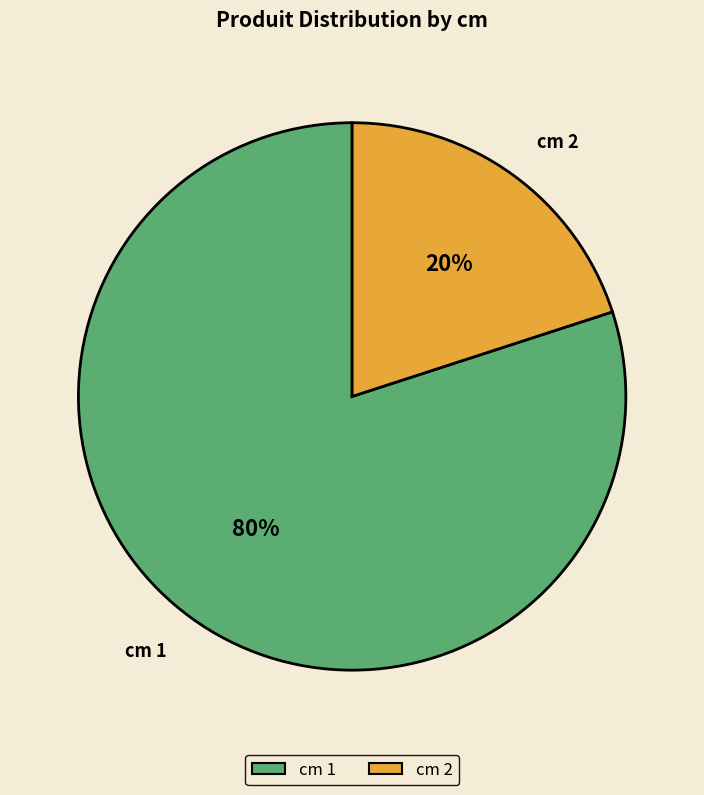

What is the smallest slice in the pie chart?

cm 2